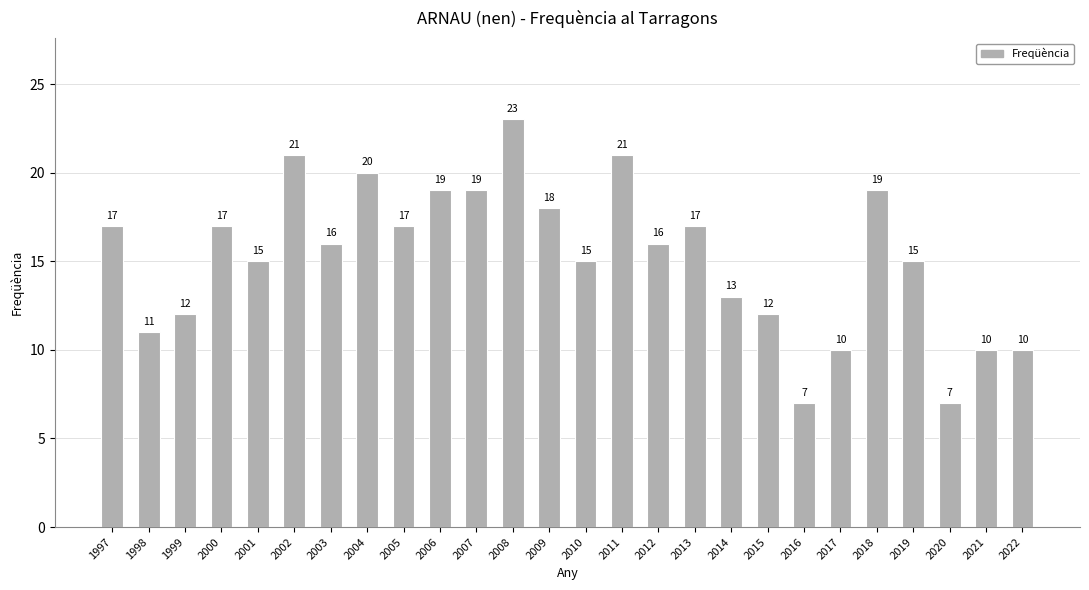

Between 2020 and 2012, which is larger?

2012